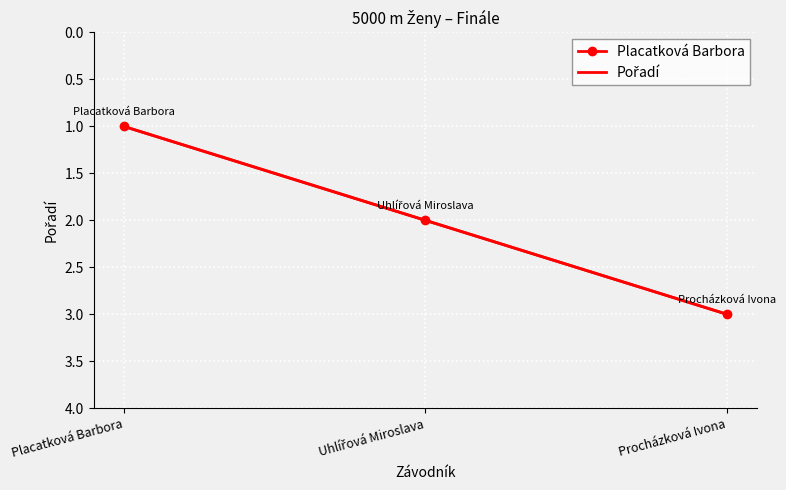

What is the label of the 1st point from the right?

Procházková Ivona